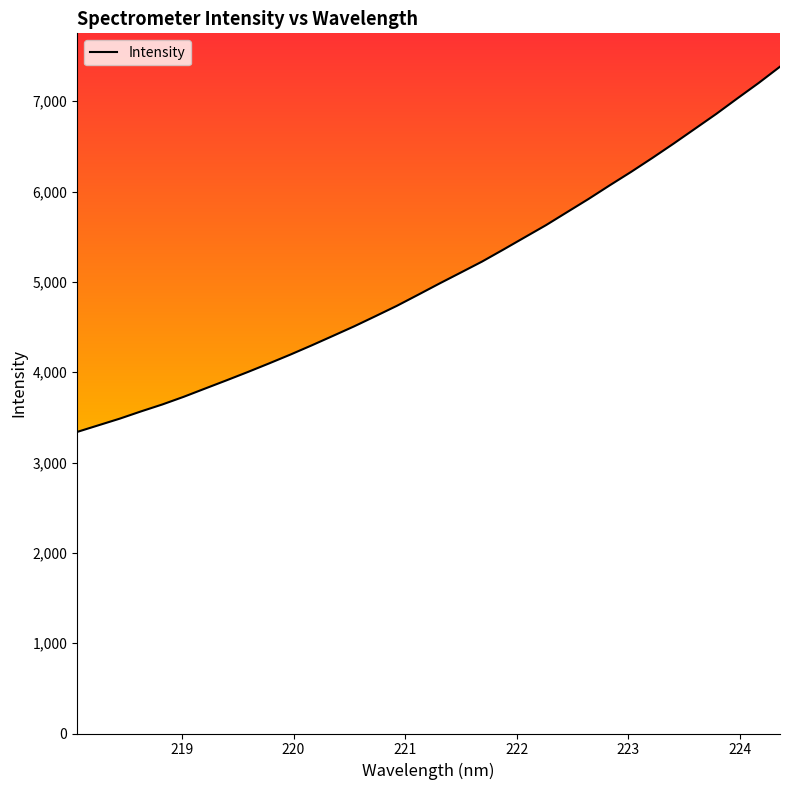

List the labels in order of value, largest first.

224.3616, 224.1709, 223.9802, 223.7895, 223.5987, 223.408, 223.2172, 223.0264, 222.8355, 222.6447, 222.4538, 222.263, 222.0721, 221.8812, 221.6902, 221.4993, 221.3083, 221.1174, 220.9264, 220.7354, 220.5444, 220.3533, 220.1623, 219.9712, 219.7801, 219.589, 219.3979, 219.2067, 219.0156, 218.8244, 218.6332, 218.442, 218.2508, 218.0596